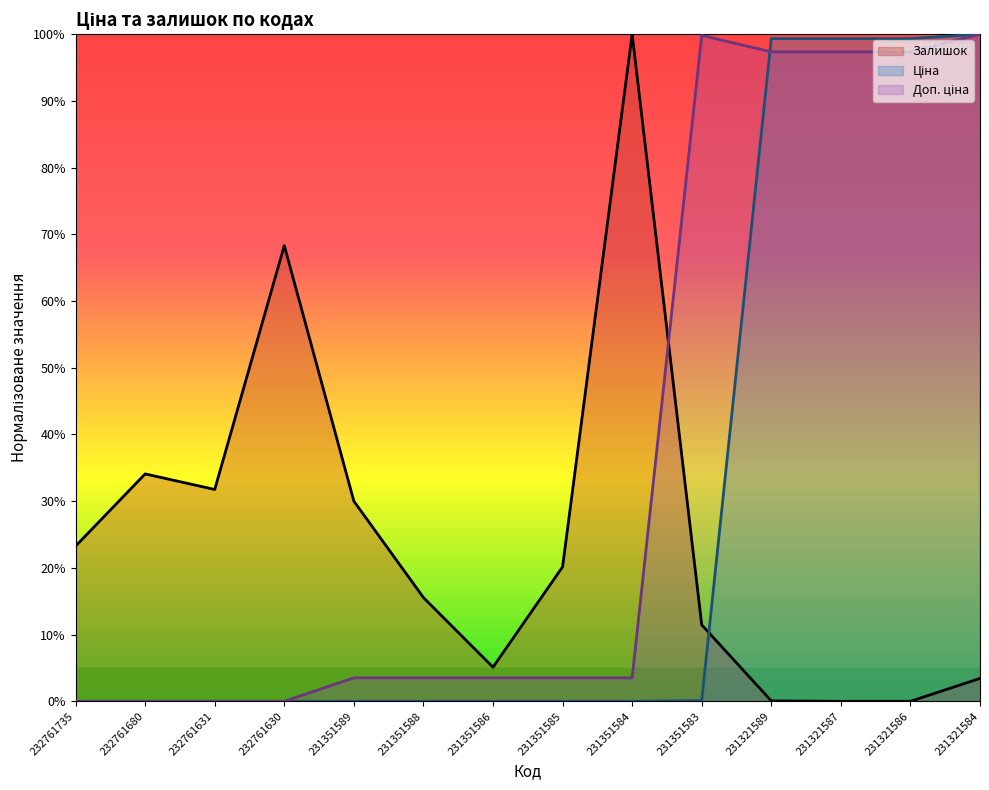

List the labels in order of Доп. ціна value, largest first.

231321584, 231351583, 231321589, 231321587, 231321586, 231351589, 231351588, 231351586, 231351585, 231351584, 232761735, 232761680, 232761631, 232761630